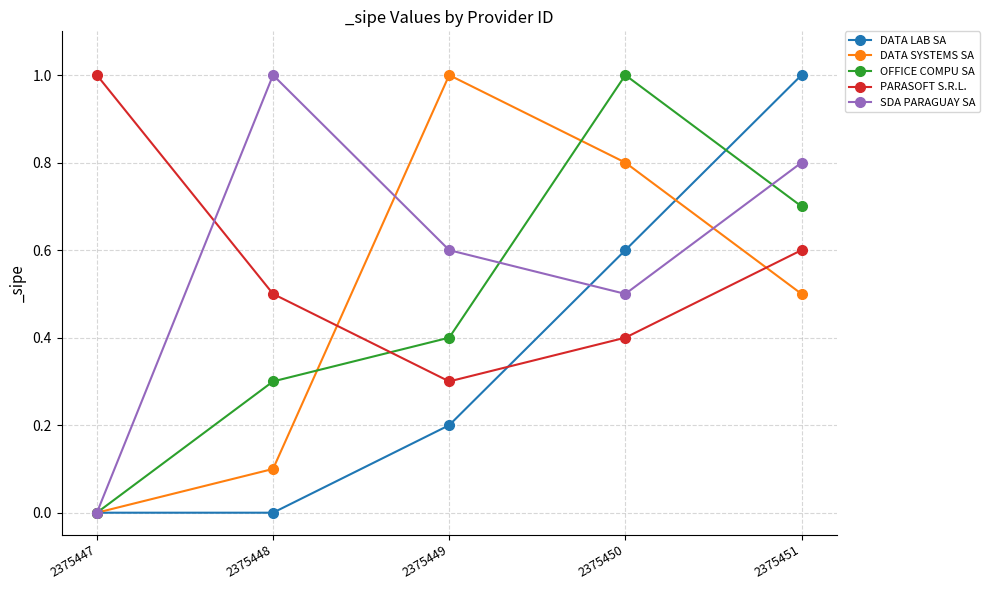

Where is the first local maximum for SDA PARAGUAY SA?

2375448